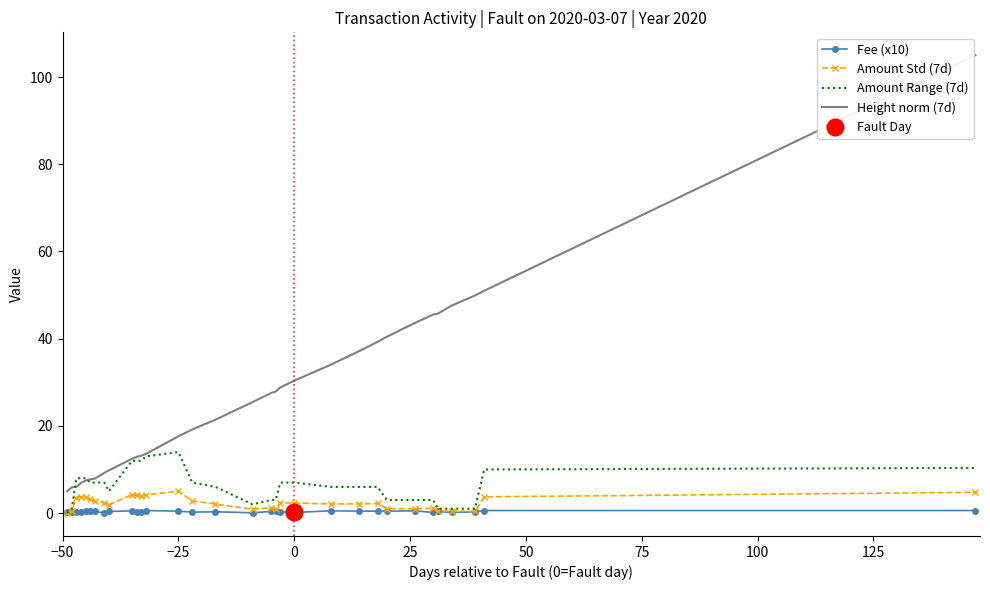

What is the minimum value for Height norm (7d)?

5.0